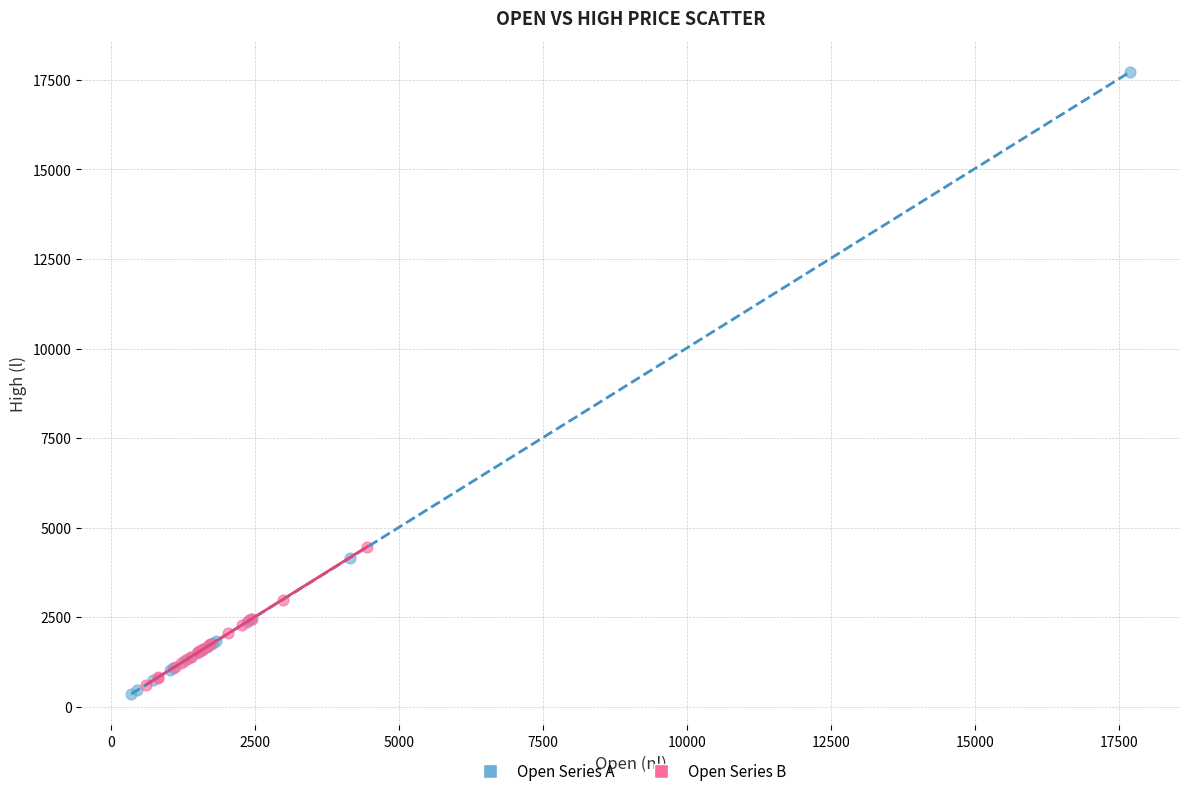

Which series has the largest Y range (max minus min)?

Open Series A